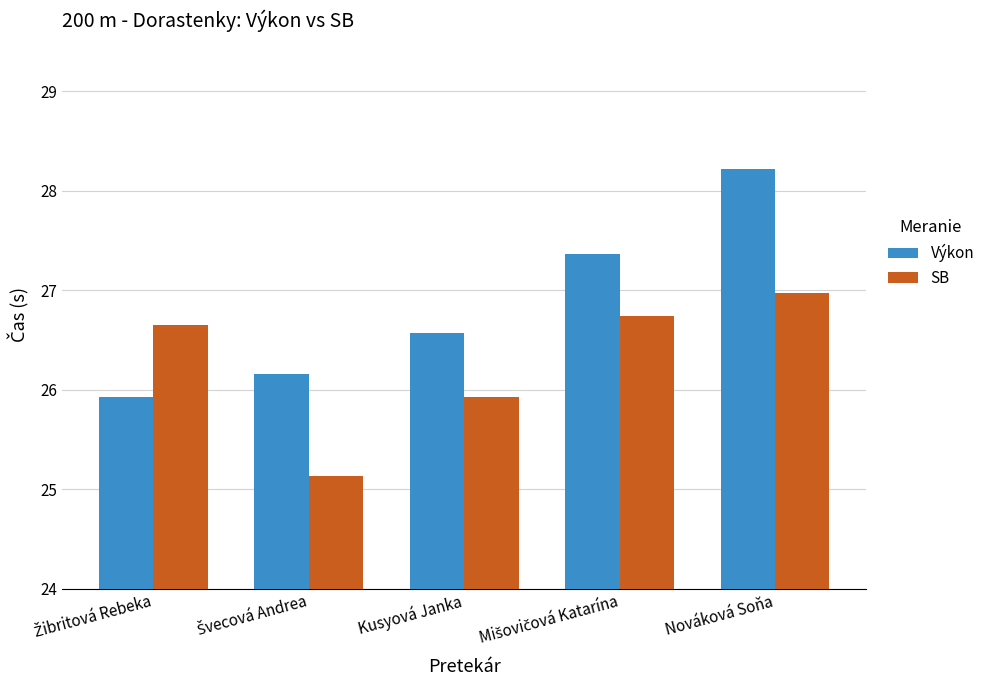

Rank the series at Nováková Soňa from lowest to highest value.

SB, Výkon